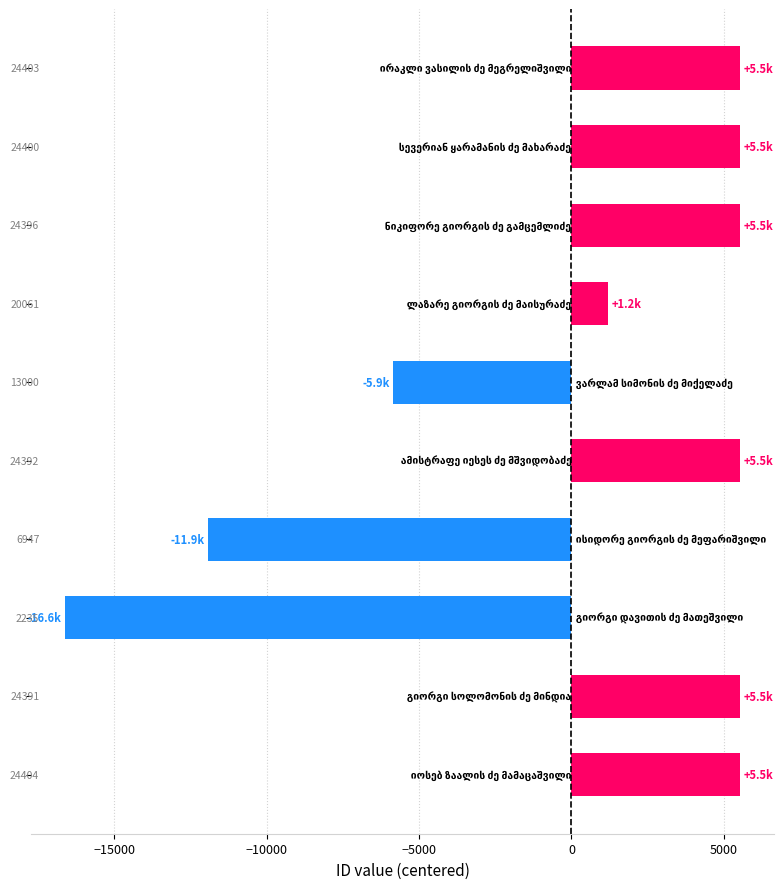

How many bars are there in total?

10